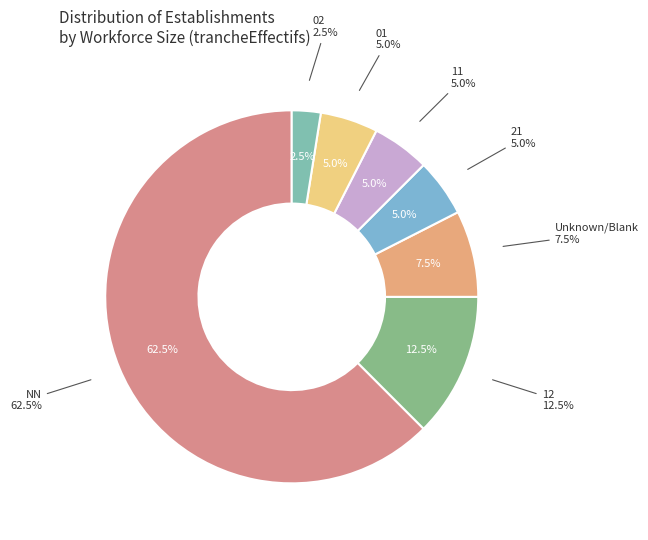

Does any single category account for the majority?

Yes